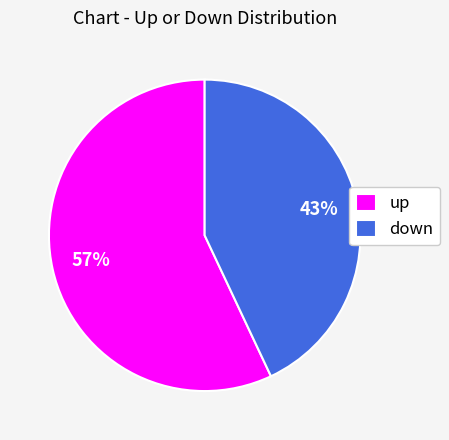

What is the smallest slice in the pie chart?

down